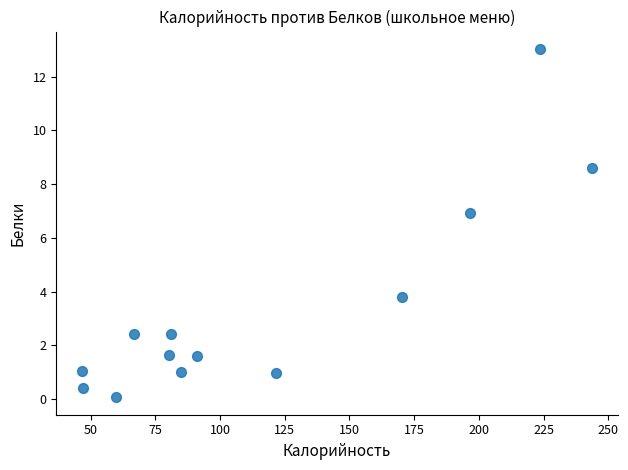

What Y value in the scatter plot is closest to 6?

6.9